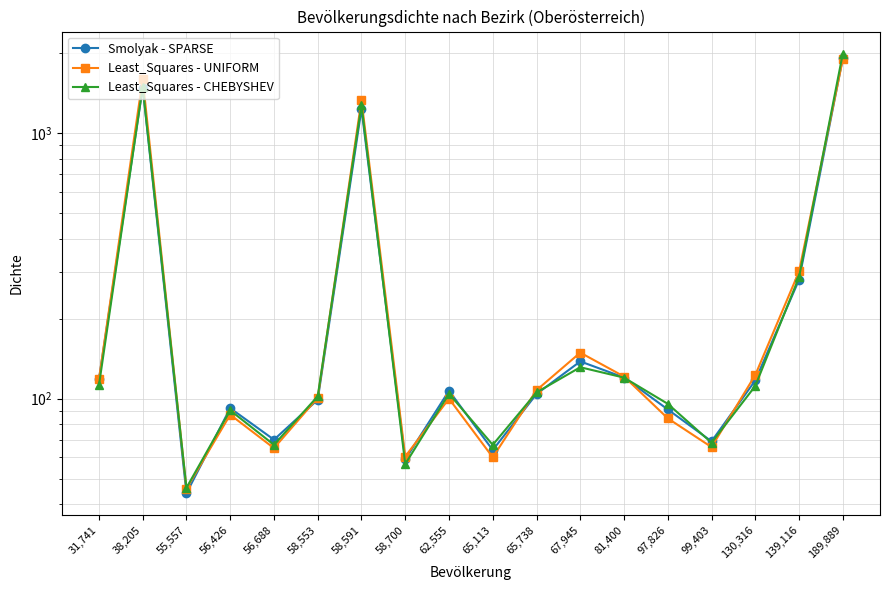

What is the difference between the Least_Squares - UNIFORM values at 56,688 and 31,741?

52.9